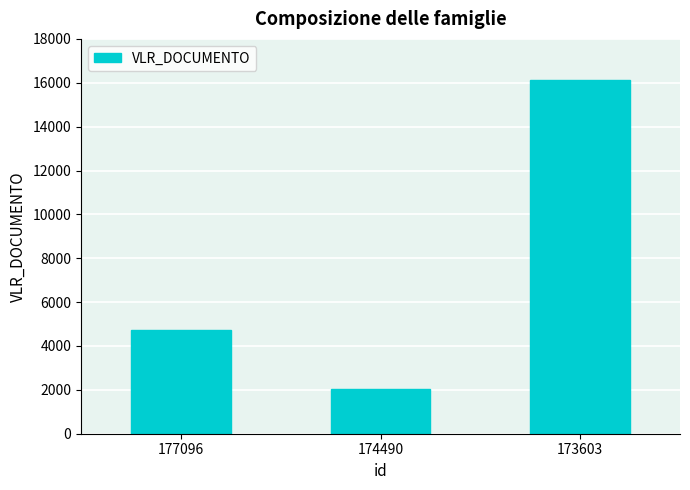

What is the sum of all values?

22899.5